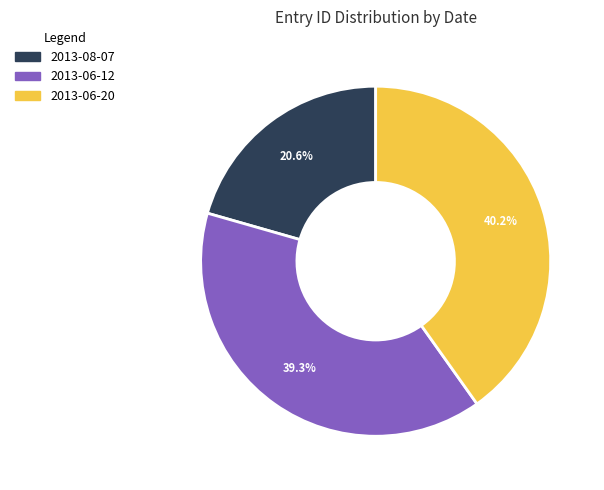

The 2013-08-07 slice represents 26% of the pie. True or false?

False